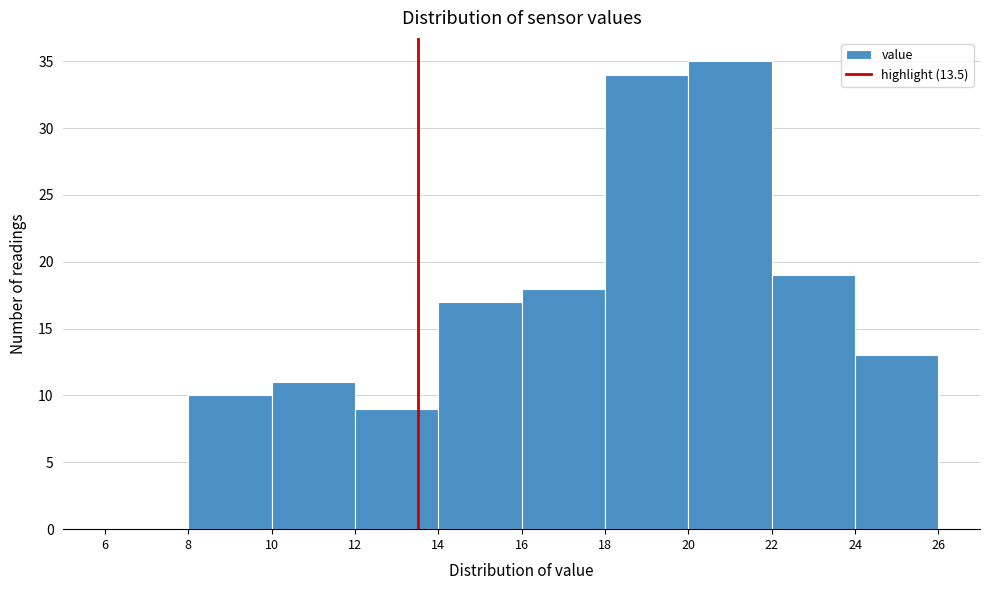

Reading left to right, list every bar in this chart as the range it spans on the x-axis followed by its height. The values are not printed on the chart, so give them approximately, as read against the axis.

6 to 8: 0
8 to 10: 10
10 to 12: 11
12 to 14: 9
14 to 16: 17
16 to 18: 18
18 to 20: 34
20 to 22: 35
22 to 24: 19
24 to 26: 13